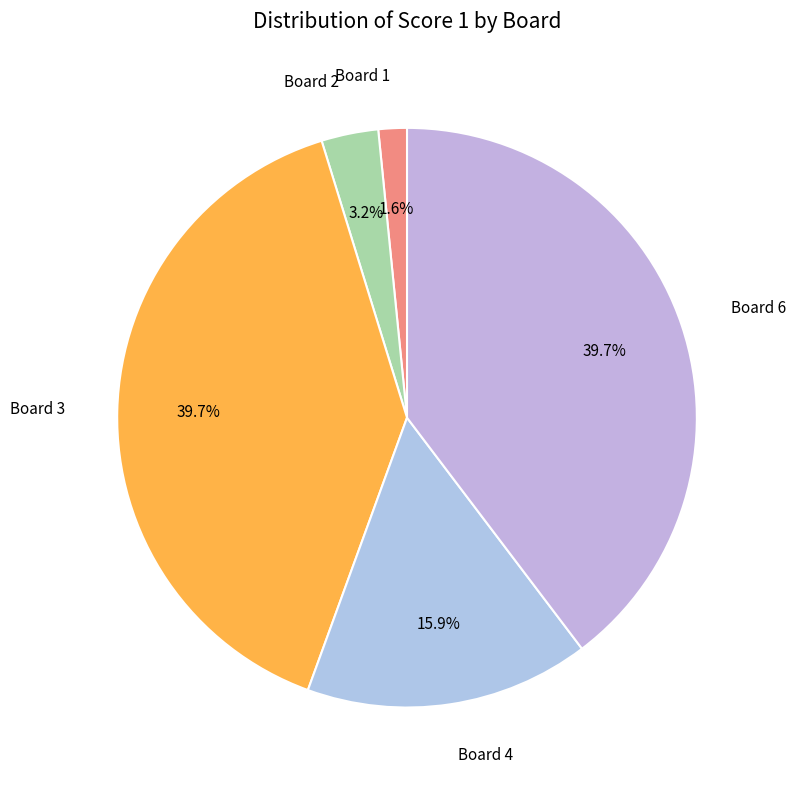

How many segments does this pie chart have?

5